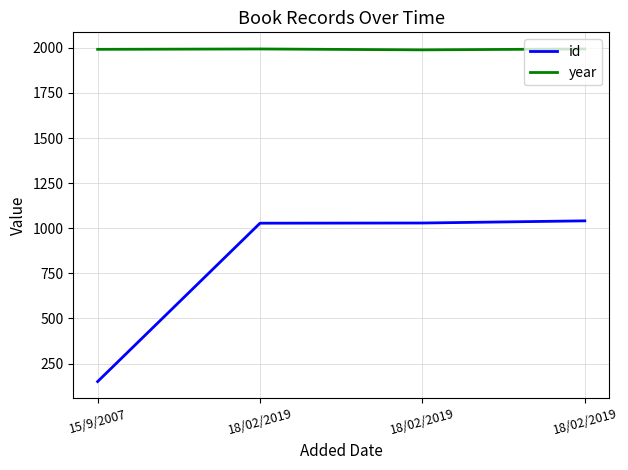

How many values in the id series are below 1029?

2